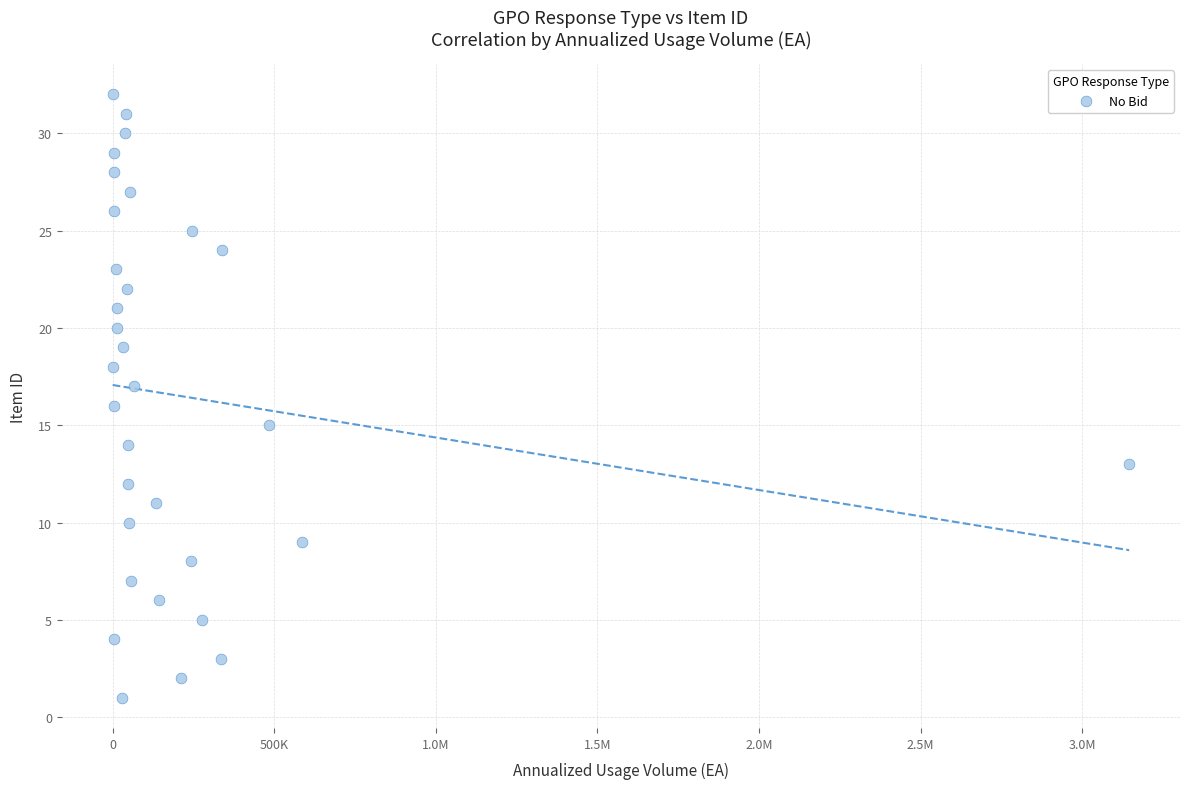

What is the range of X values (max minus min)?

3144864